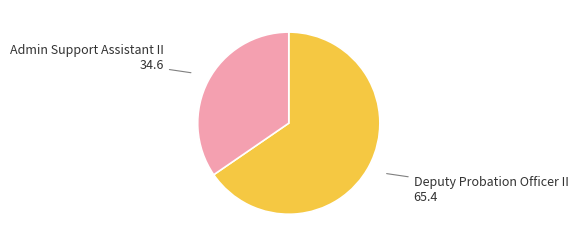

Is Deputy Probation Officer II the majority of the pie?

Yes